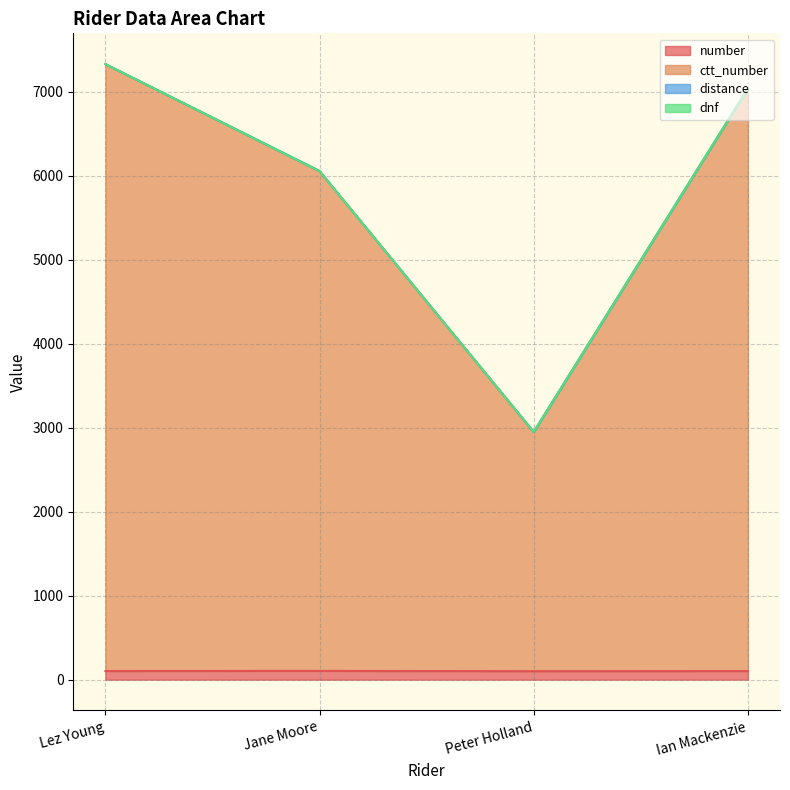

Does the chart have visible grid lines?

Yes